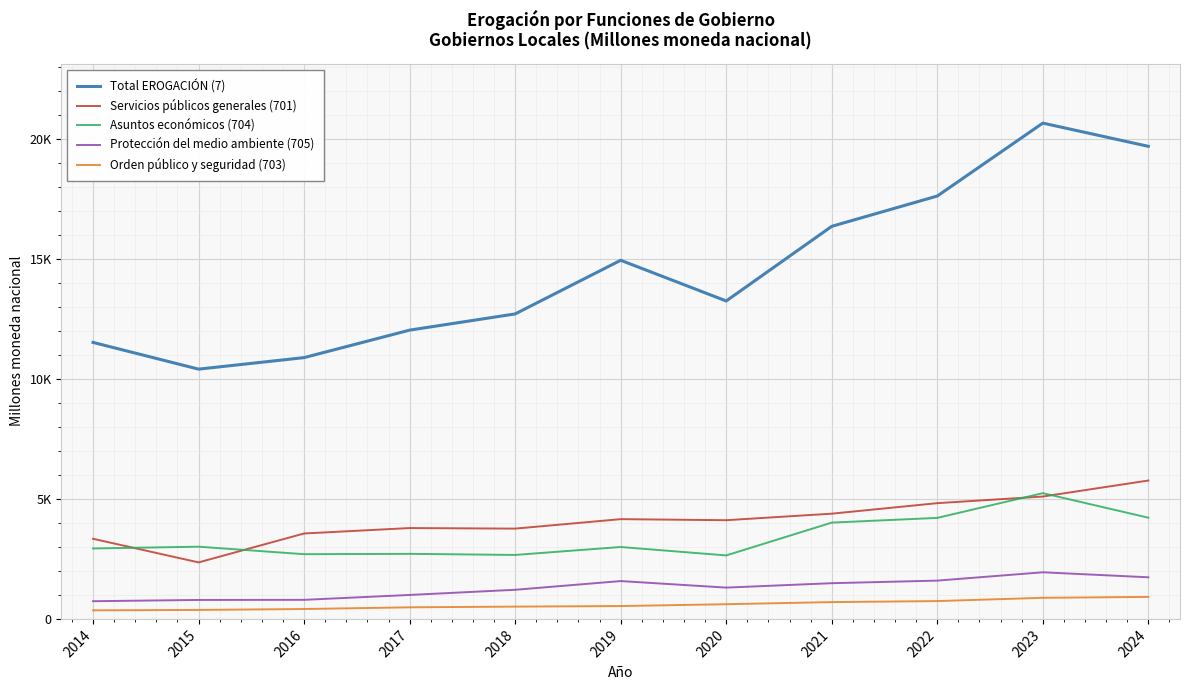

At which label does Orden público y seguridad (703) first exceed 535?

2019